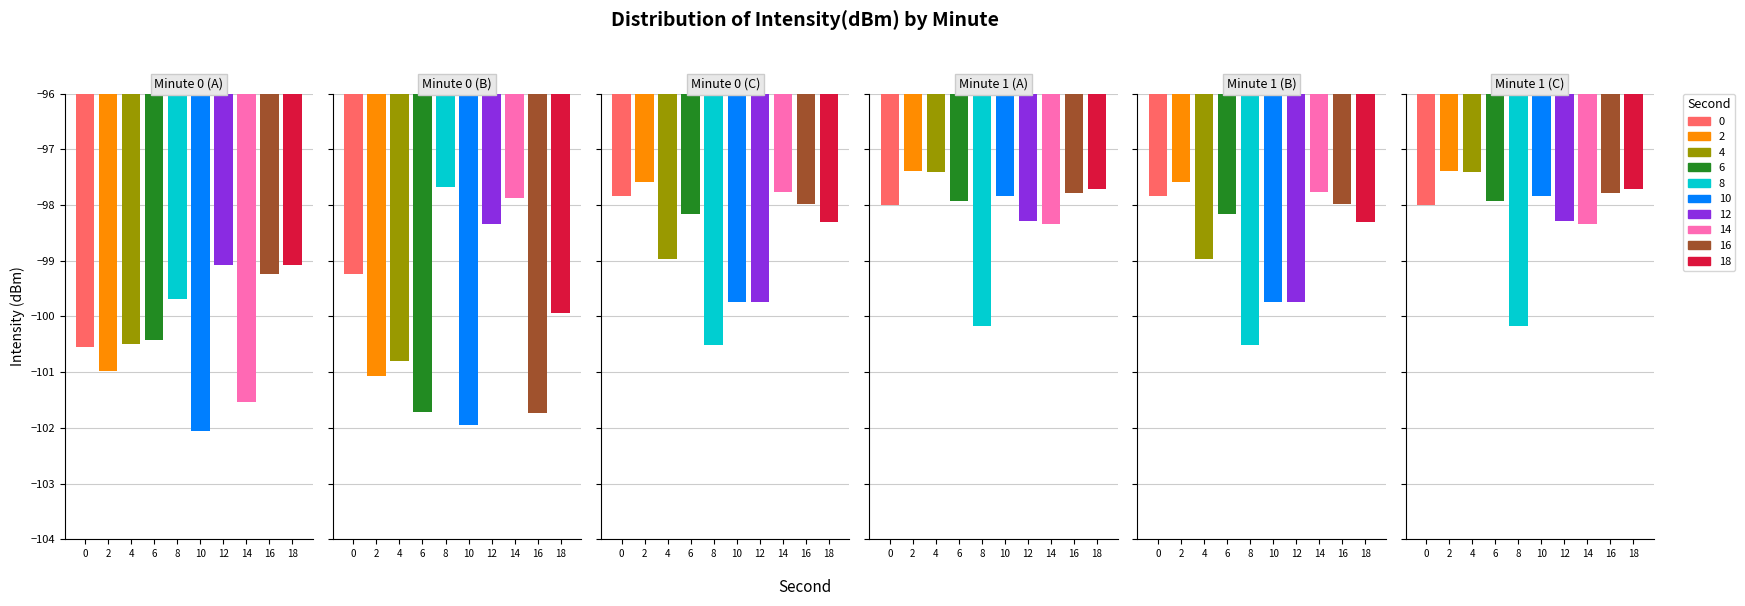

What is the difference between the 5 values at 16 and 8?

2.4